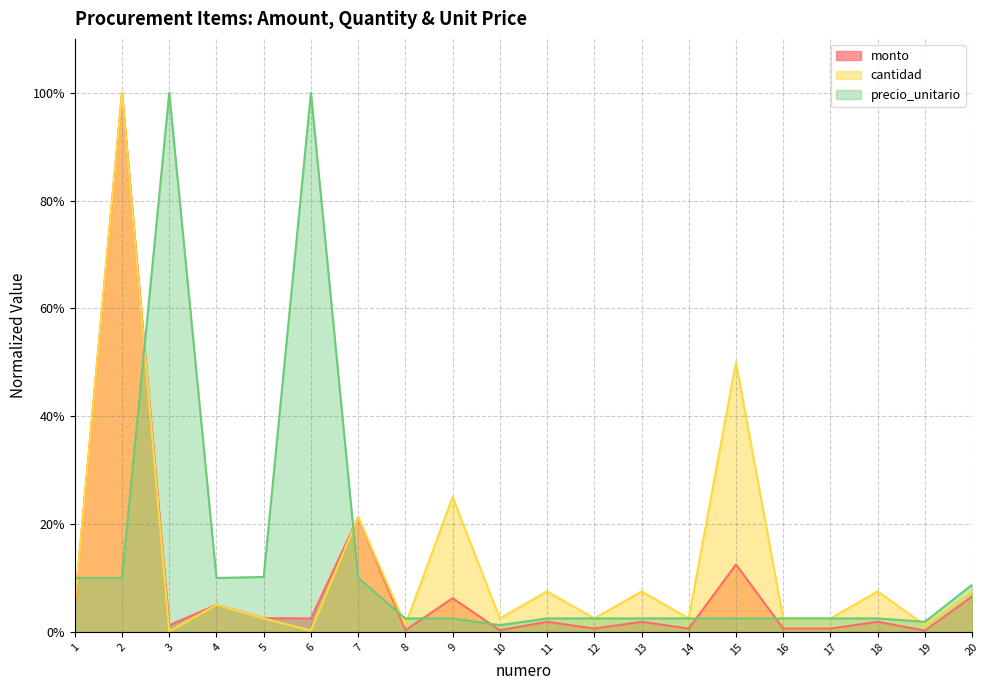

True or false: monto has a value of 0.0 at 12.

False